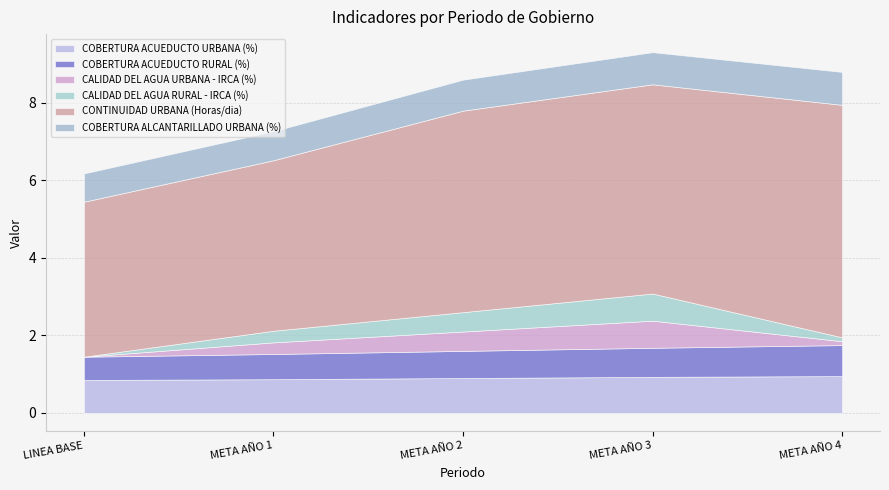

True or false: COBERTURA ACUEDUCTO RURAL (%) and CONTINUIDAD URBANA (Horas/dia) cross at least once.

False